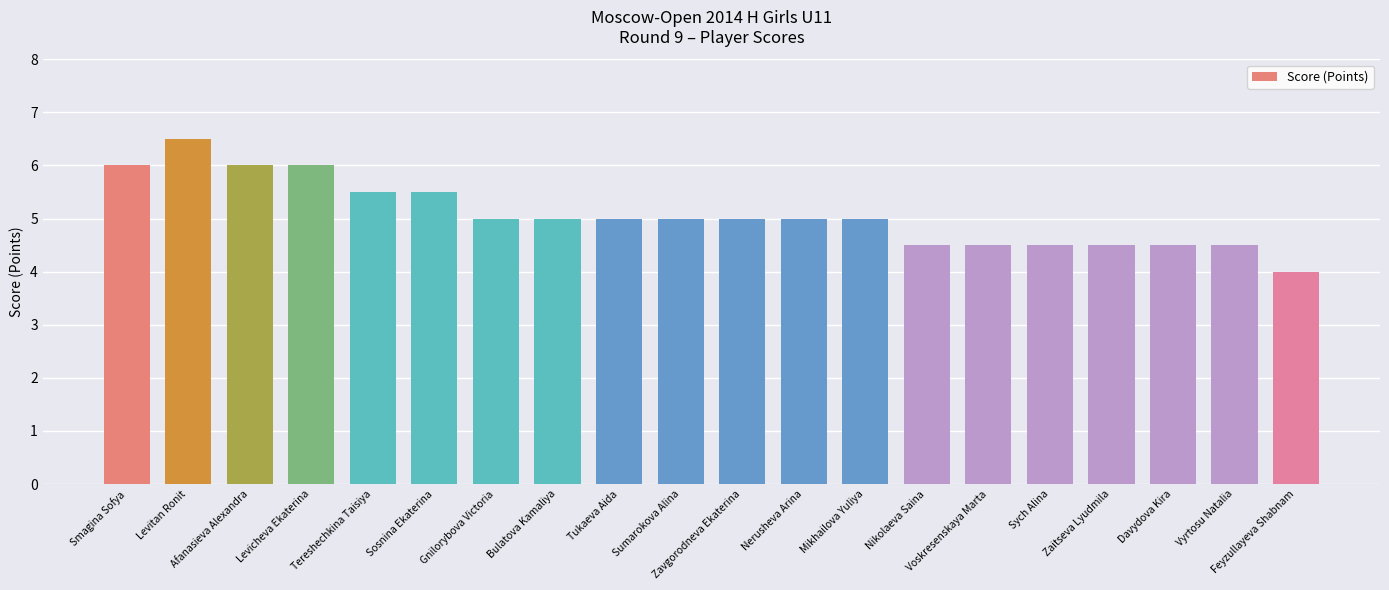

Reading right to left, extract all data points from this chart.

4.0	4.5	4.5	4.5	4.5	4.5	4.5	5.0	5.0	5.0	5.0	5.0	5.0	5.0	5.5	5.5	6.0	6.0	6.5	6.0